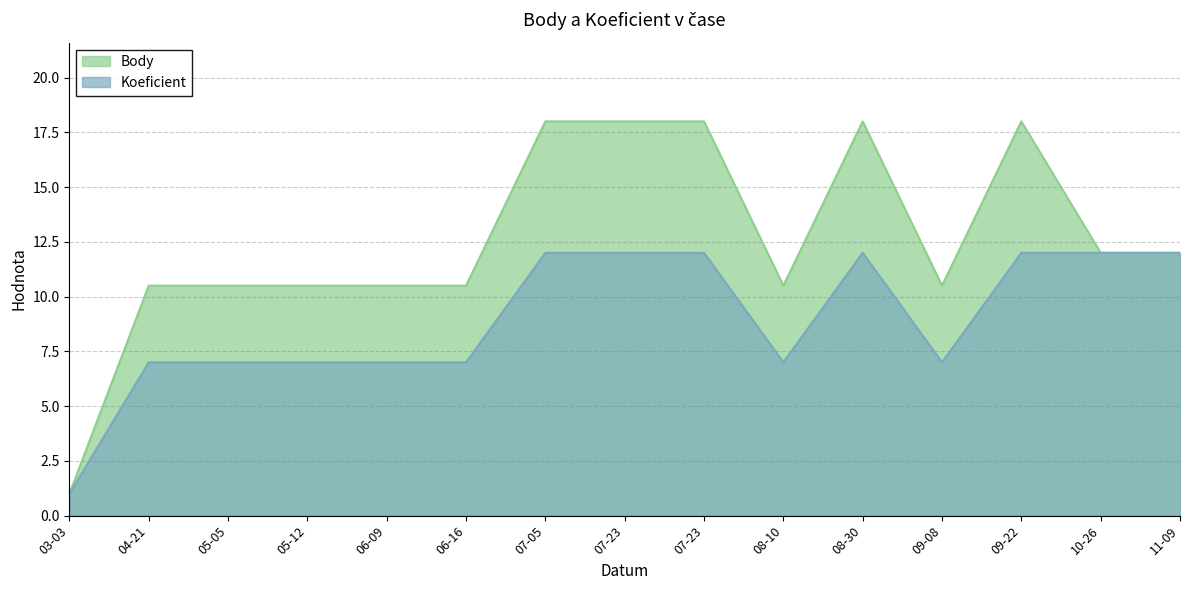

What is the value of the Koeficient point at the 2nd from the left?

7.0